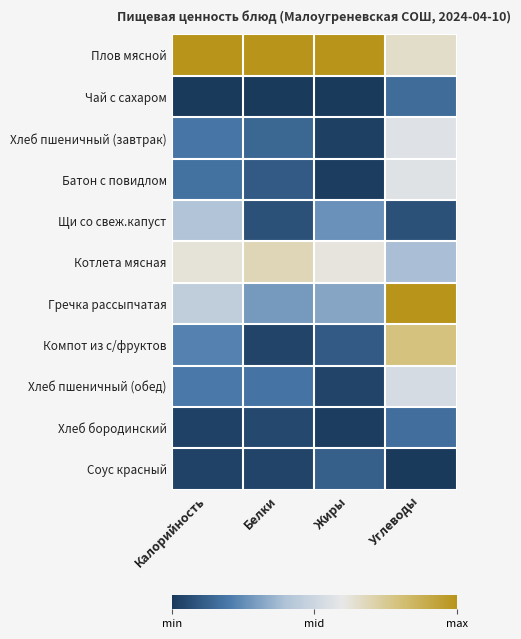

What is the difference between the highest and lowest values at Белки?

1.0